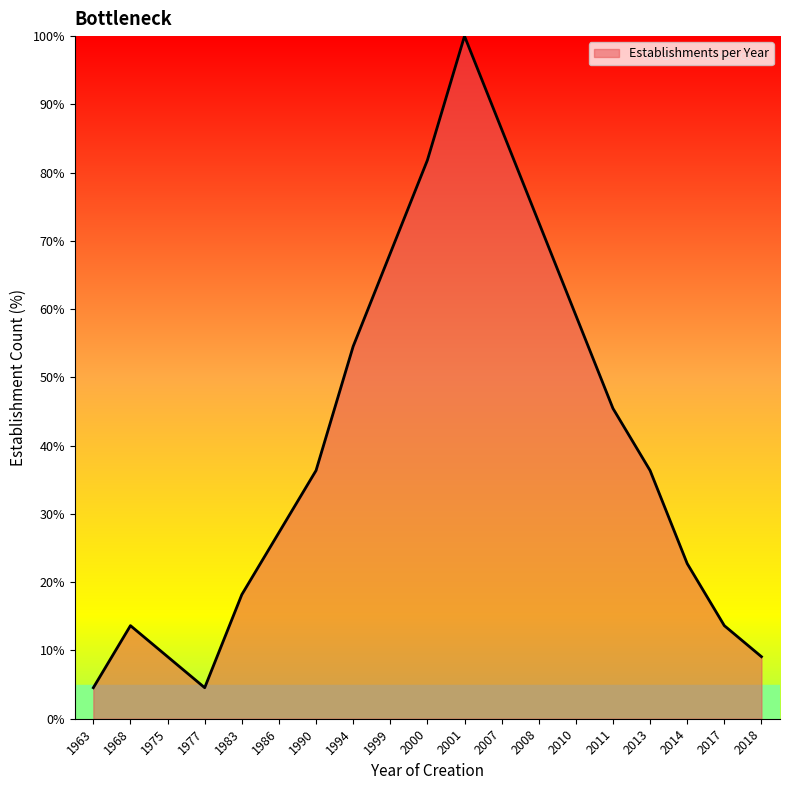

At which label does the data first exceed 36?

1990